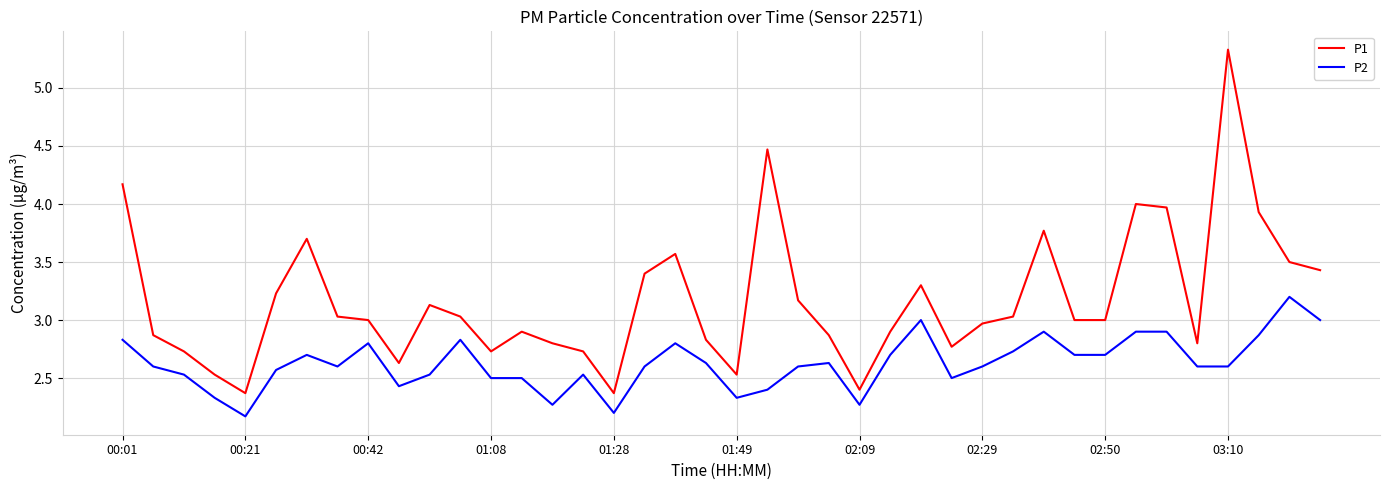

Which series has the largest total across all categories?

P1